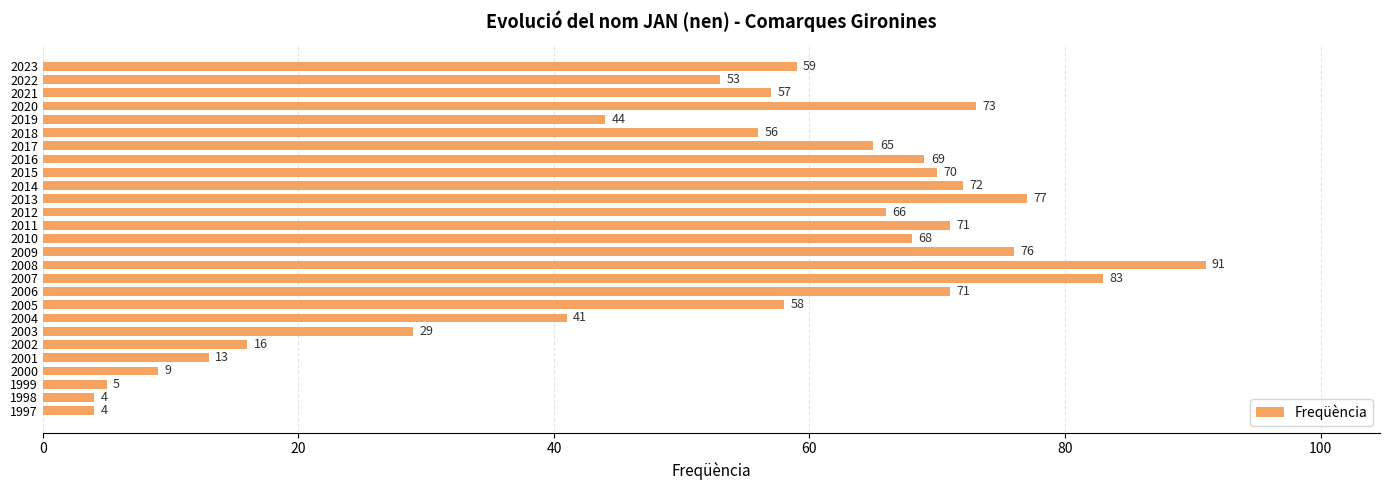

How many data points does each series have?

27